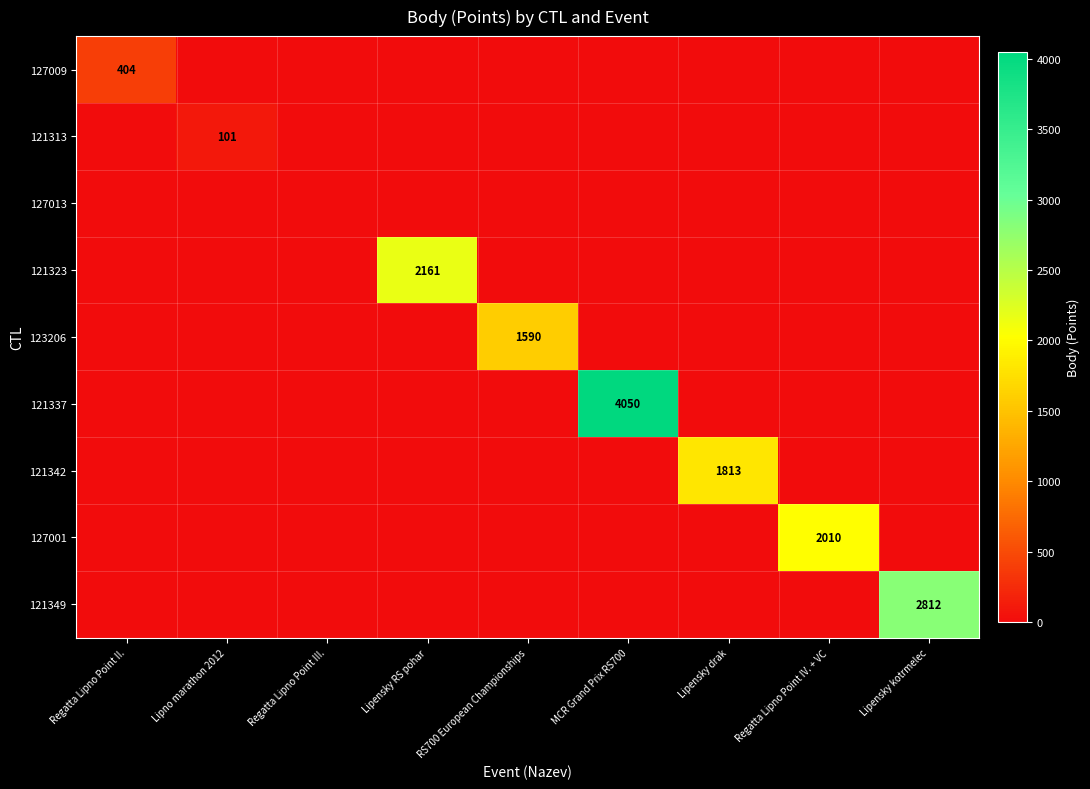

Is it true that 121342 equals 1091 at Lipensky drak?

False